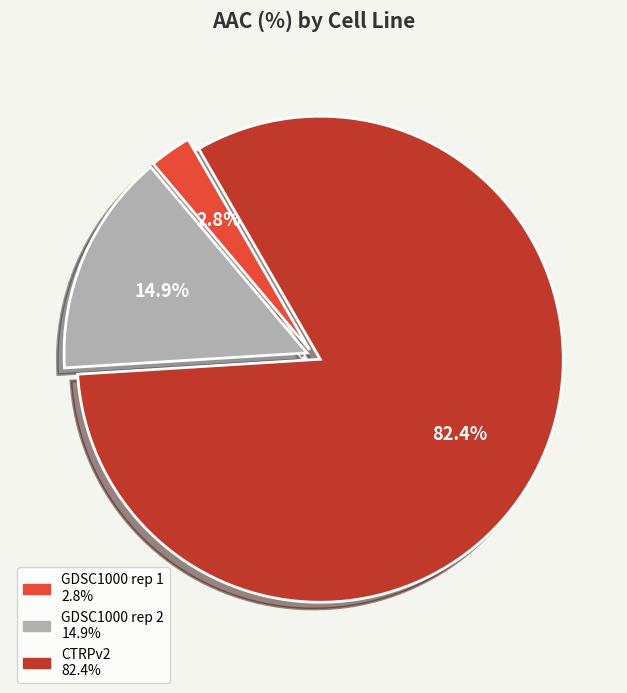

How many slices are in this pie chart?

3